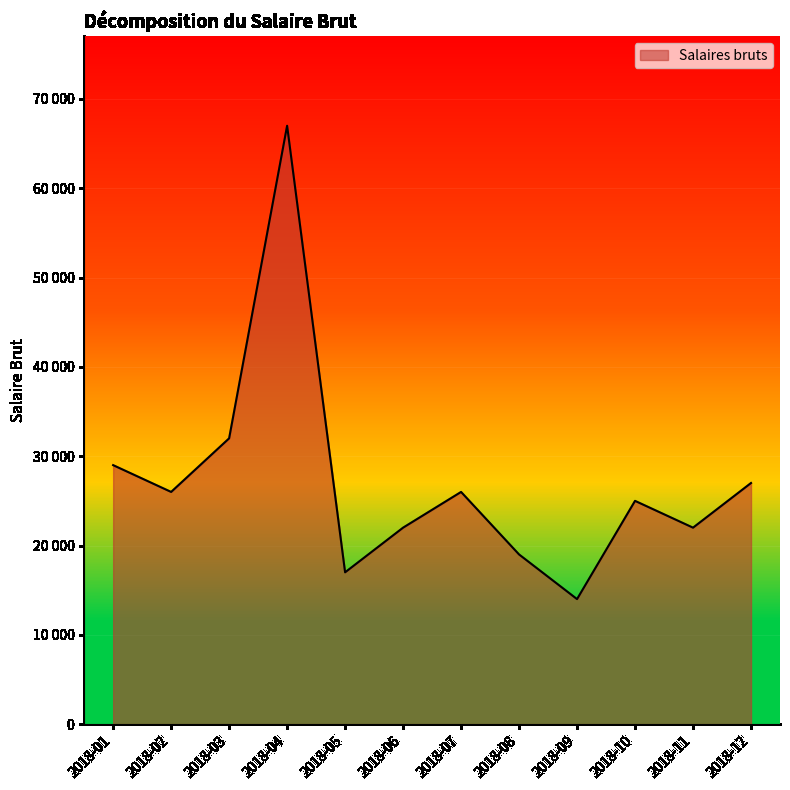

Is this an area chart (filled region under the line)?

Yes